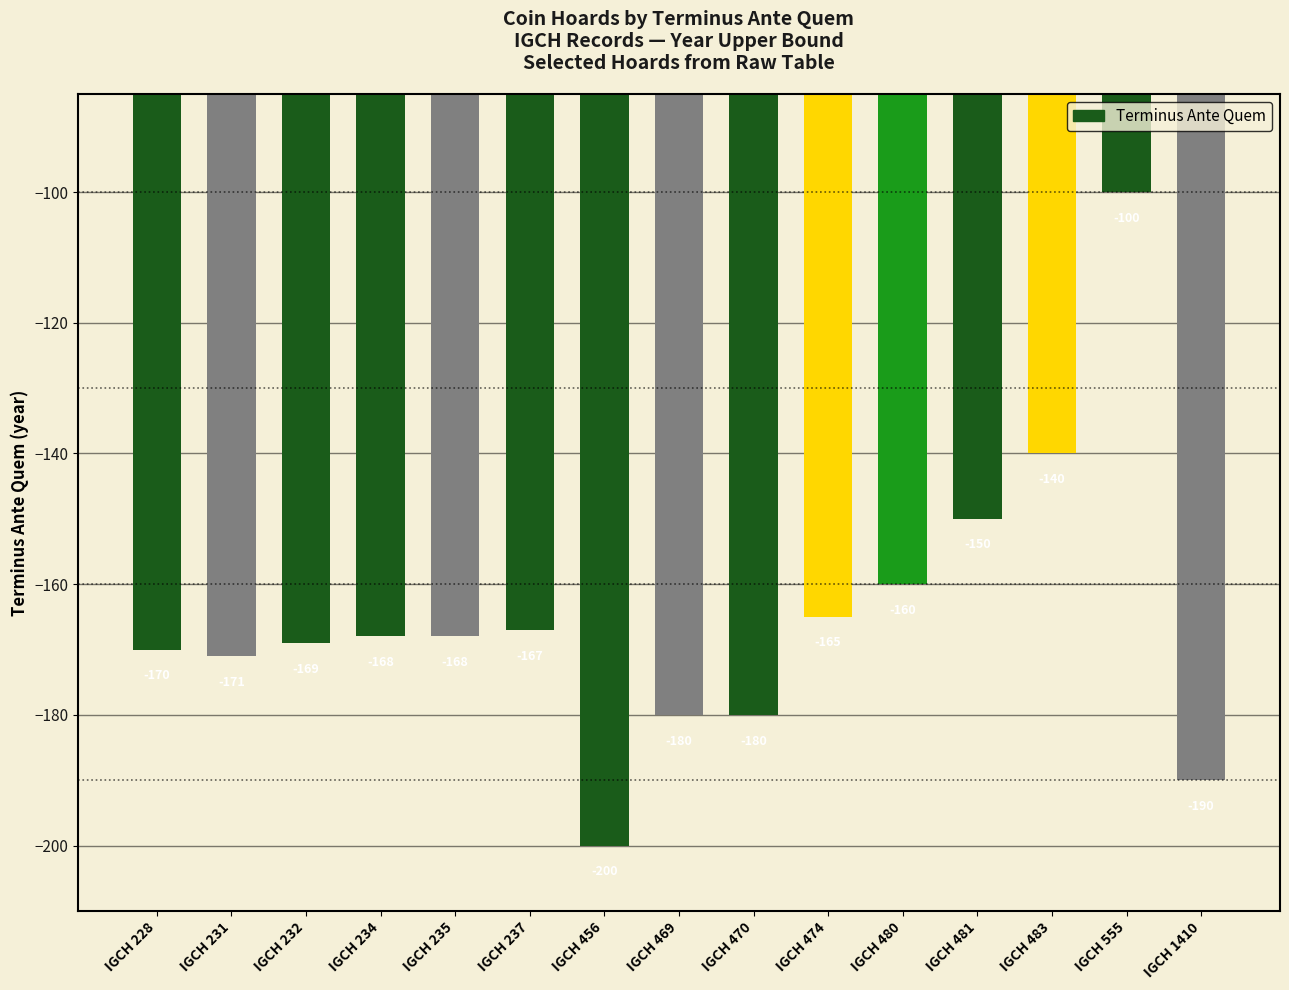

Reading left to right, what are all the values shown in this chart?

IGCH 228=-170	IGCH 231=-171	IGCH 232=-169	IGCH 234=-168	IGCH 235=-168	IGCH 237=-167	IGCH 456=-200	IGCH 469=-180	IGCH 470=-180	IGCH 474=-165	IGCH 480=-160	IGCH 481=-150	IGCH 483=-140	IGCH 555=-100	IGCH 1410=-190